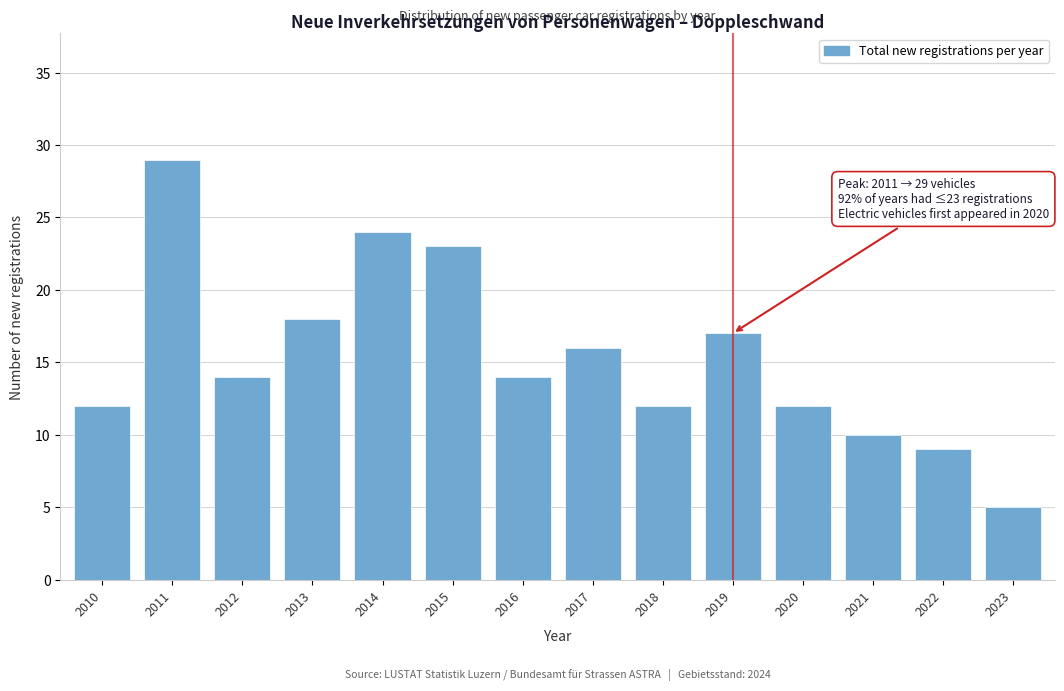

Reading left to right, transcribe all the data shown in this chart.

2010=12	2011=29	2012=14	2013=18	2014=24	2015=23	2016=14	2017=16	2018=12	2019=17	2020=12	2021=10	2022=9	2023=5